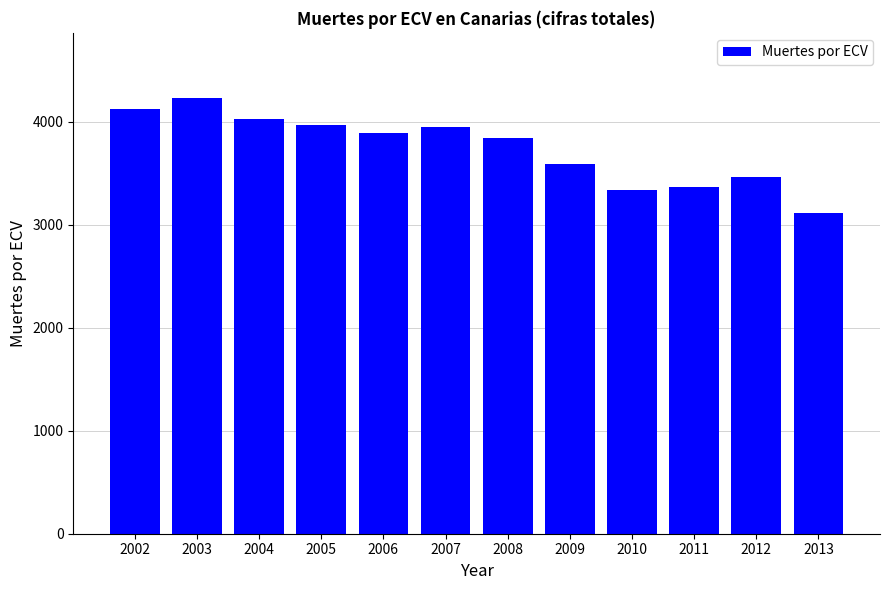

What is the approximate value at 2005, to the nearest 10?

3970